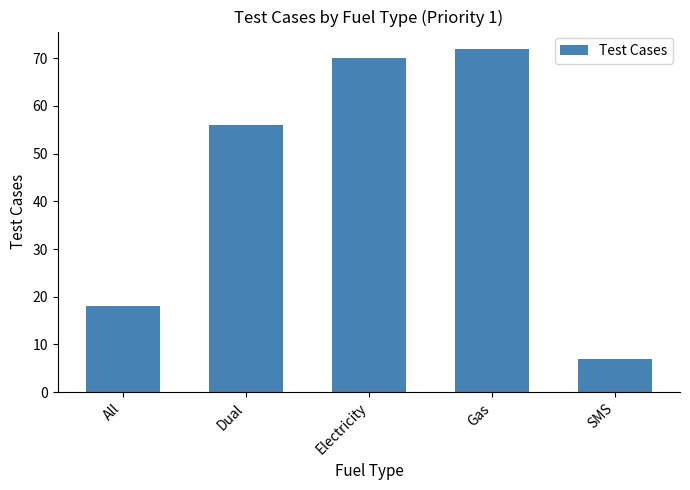

What is the difference between the maximum and minimum values?

65